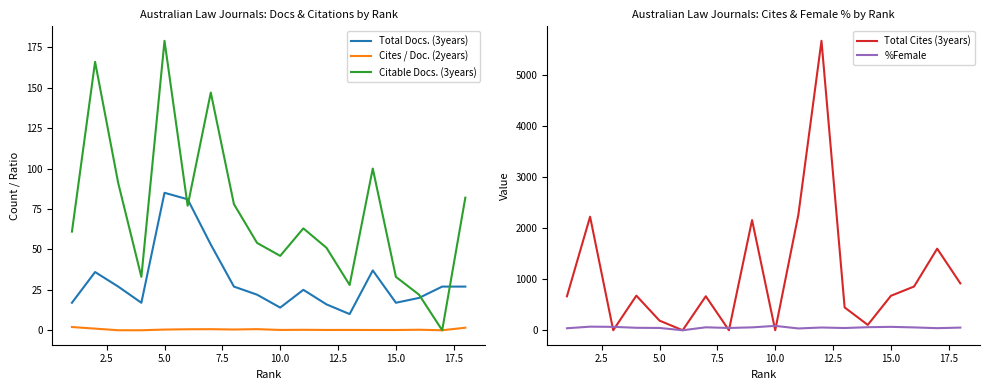

Which category has the highest value in the Citable Docs. (3years) series?

5.0